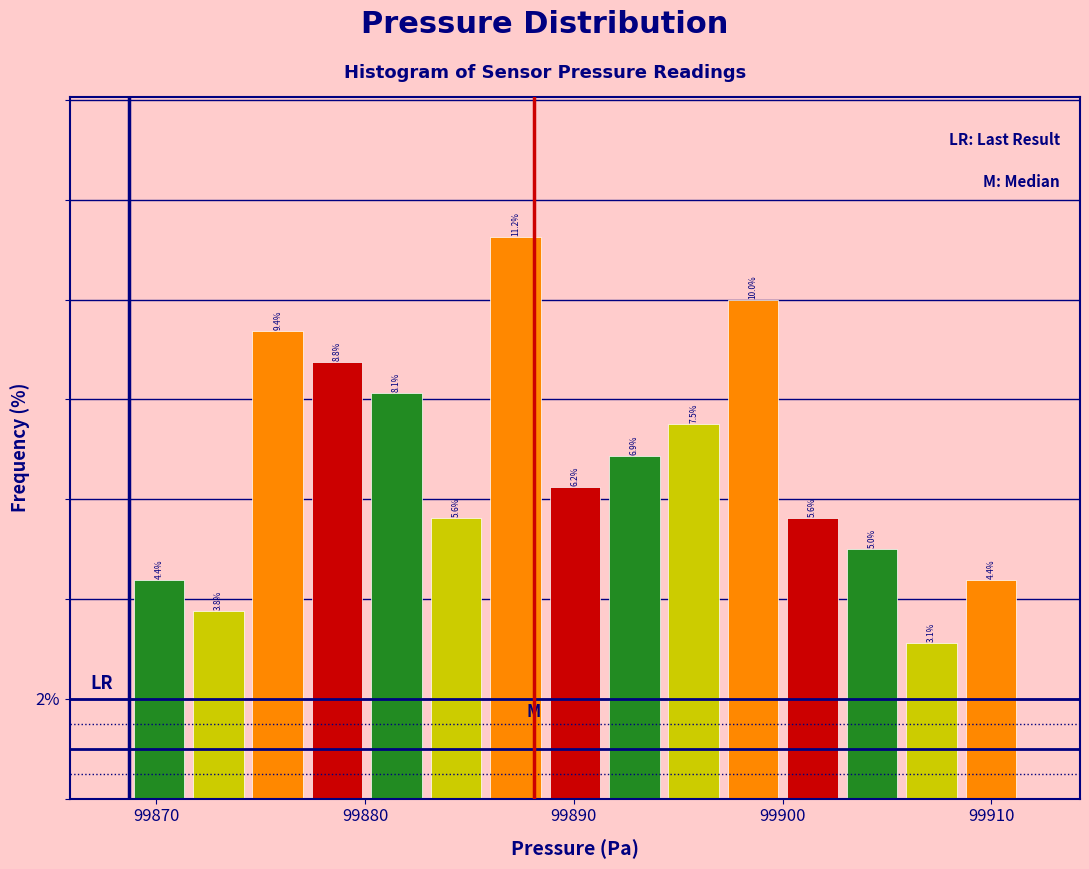

Read against the x-axis, roughly where is the centre of the tallest bar?

99887